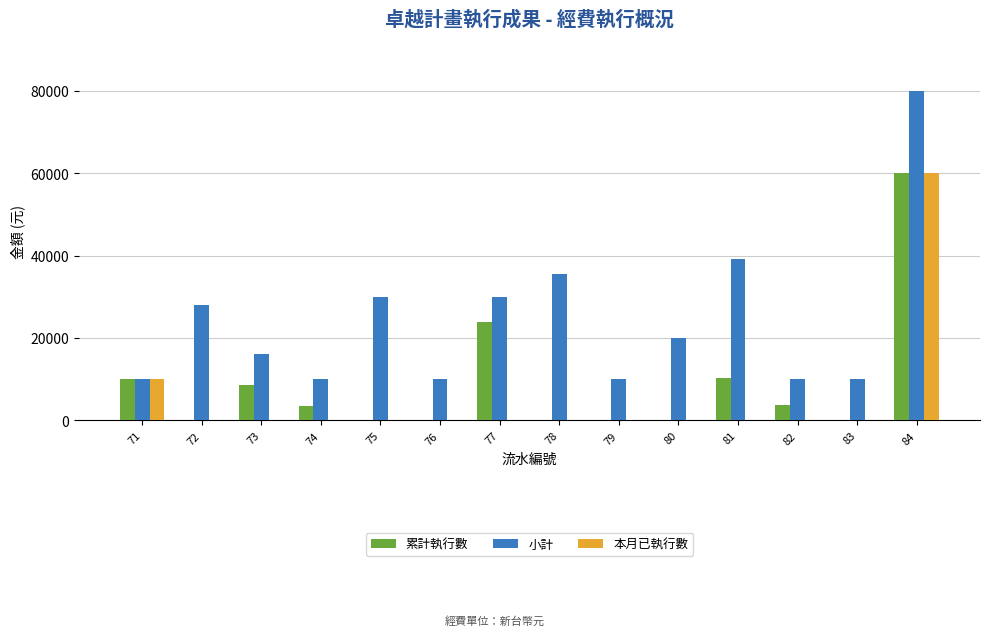

At which category is the sum across all series the highest?

84